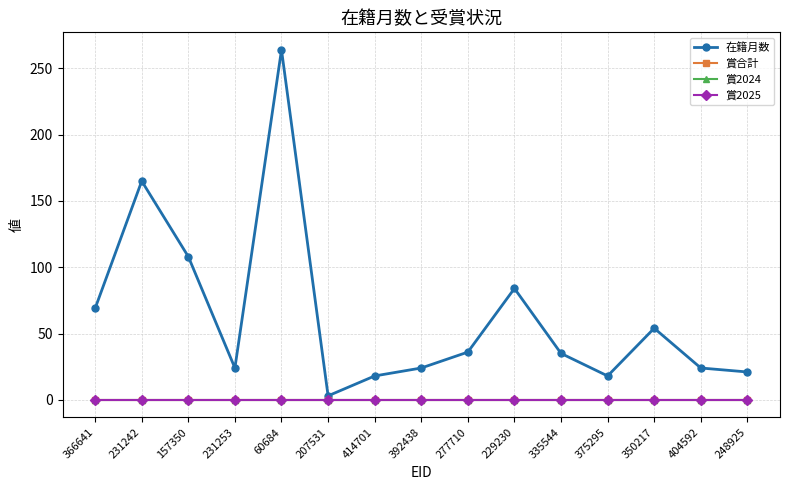

Is this an area chart (filled region under the line)?

No